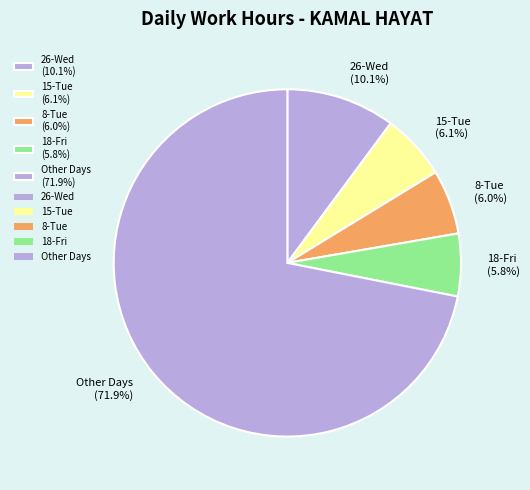

Is there a majority slice in this chart?

Yes